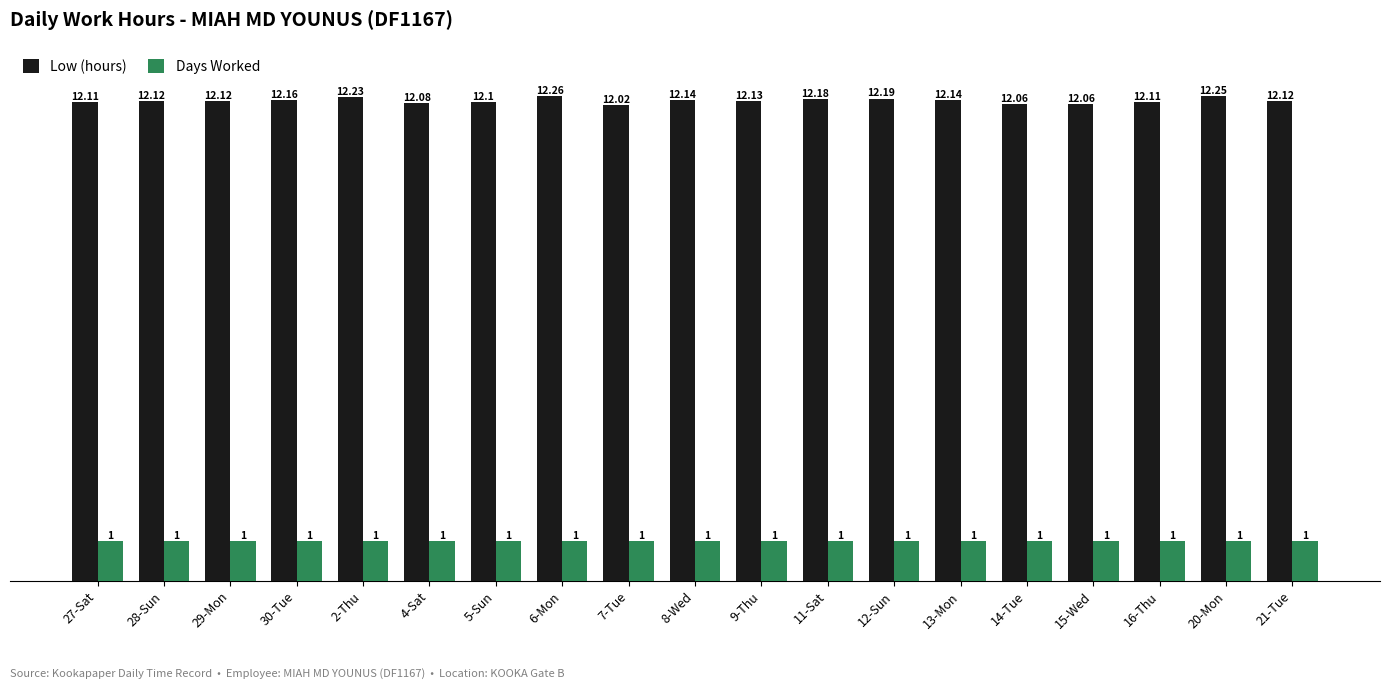

What value does the Low (hours) series have at 29-Mon?

12.1